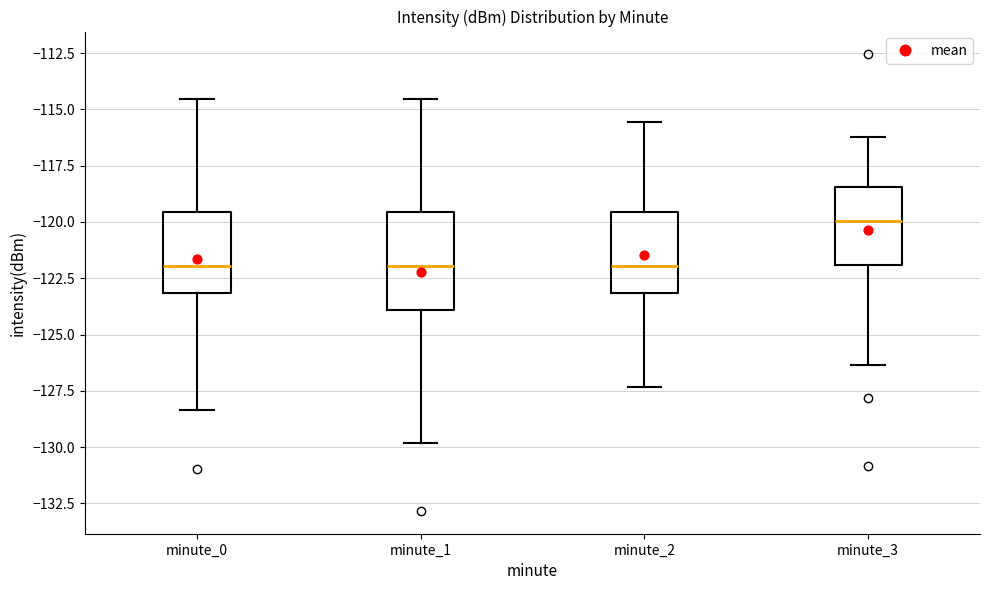

Where is the lower edge of the box for minute_2 on the y-axis? The values are not printed on the chart, so give them approximately, as read against the axis.

-123.0